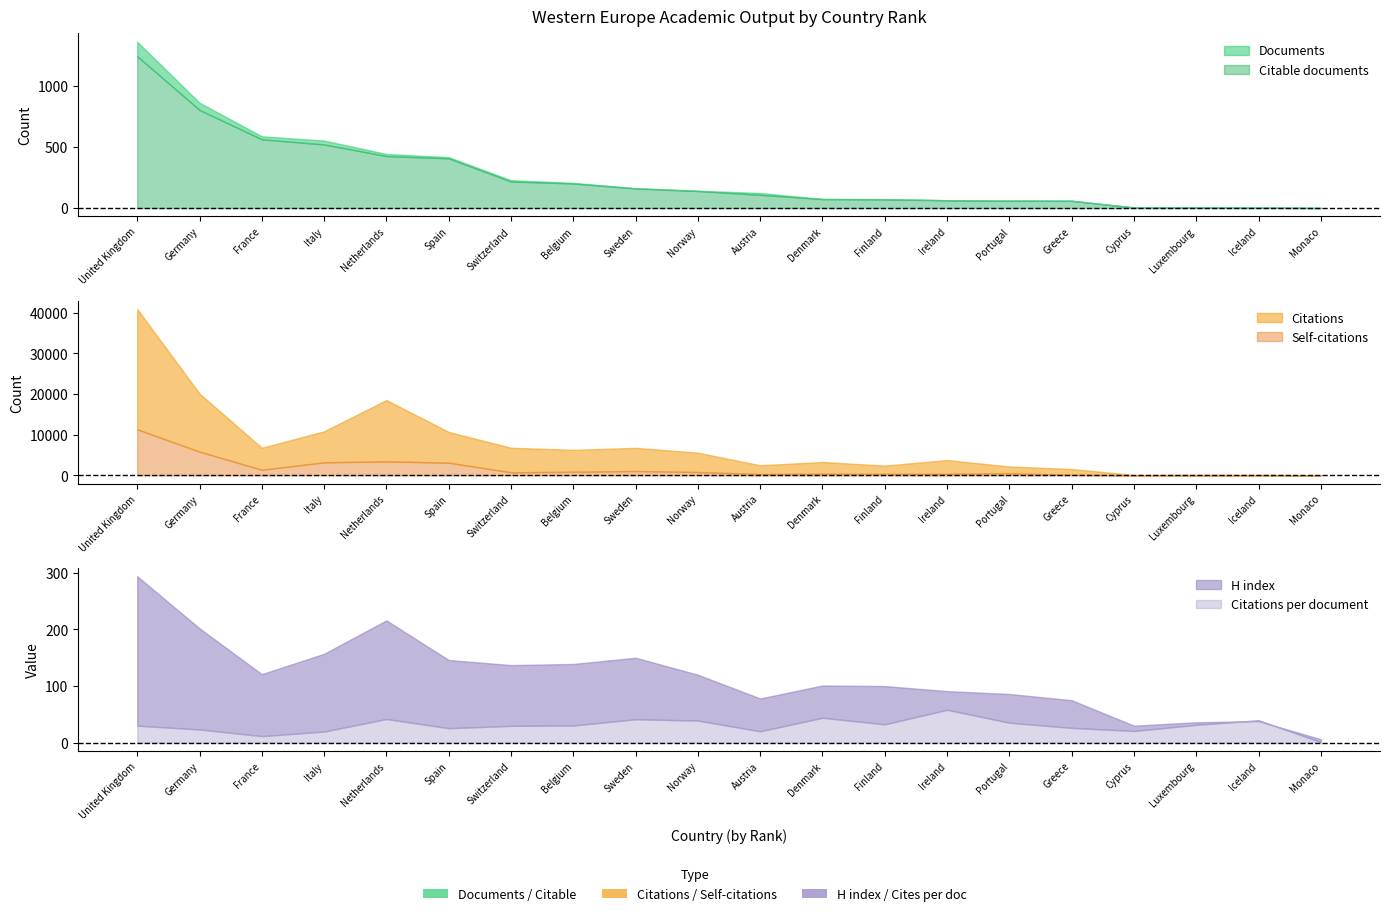

Is the value of Self-citations at 1 greater than the value of Documents at 10?

Yes